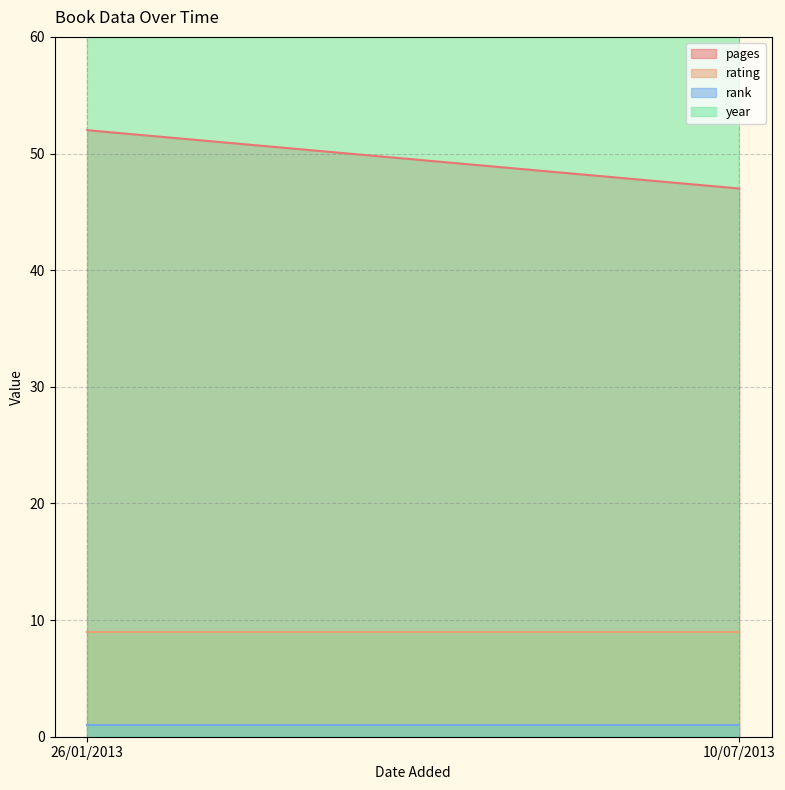

At which label does year reach its peak?

10/07/2013